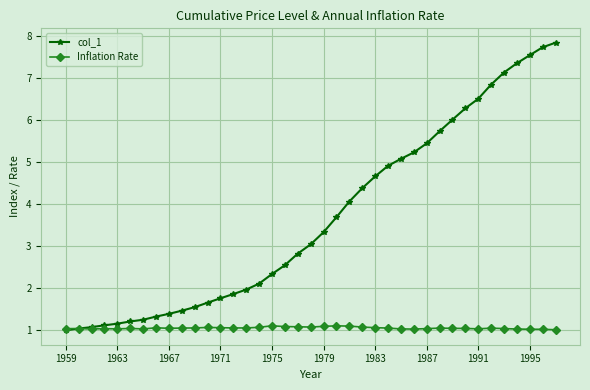

Which series has the largest total across all categories?

col_1